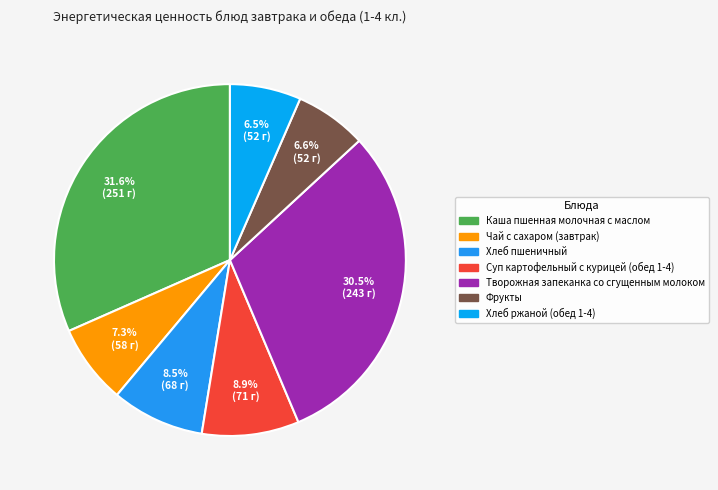

How many slices are in this pie chart?

7